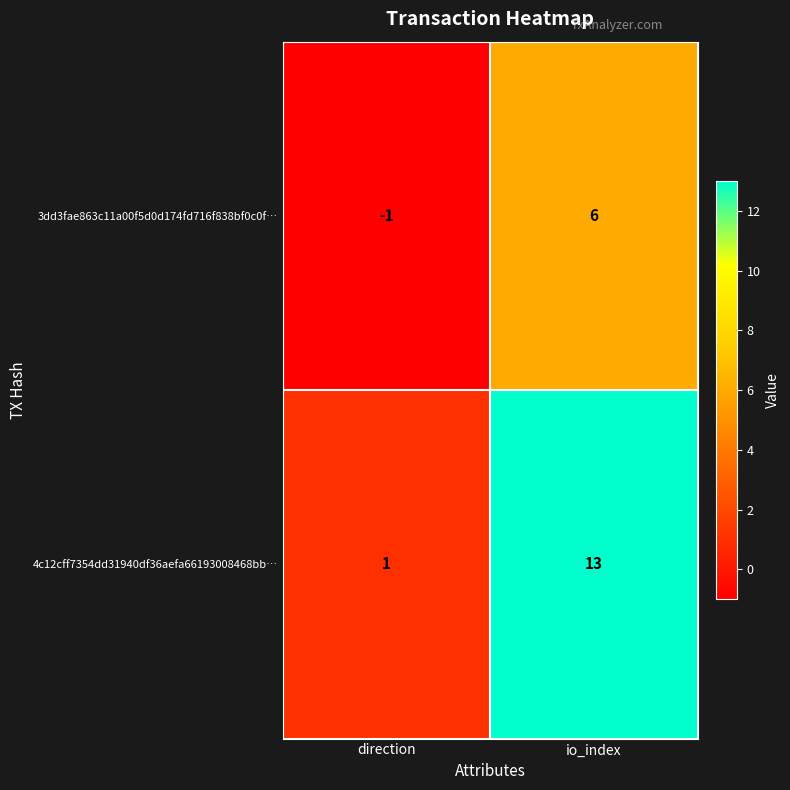

The value of 3dd3fae863c11a00f5d0d174fd716f838bf0c0f… at io_index is 1. True or false?

False